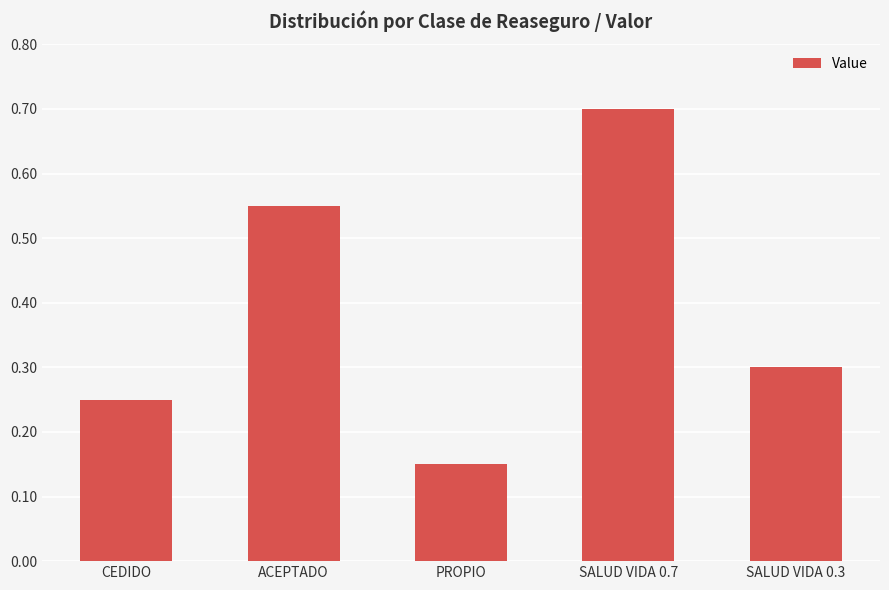

Count the values in the range 0 to 1.

5